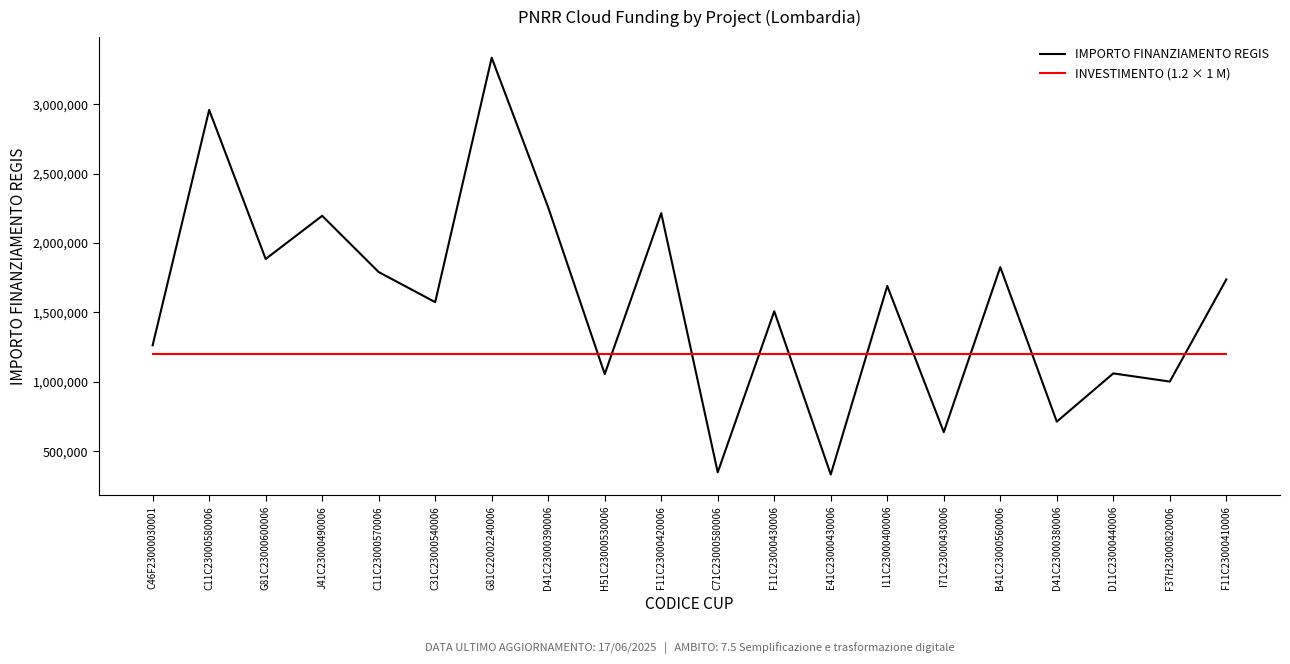

How many lines are shown in the chart?

2